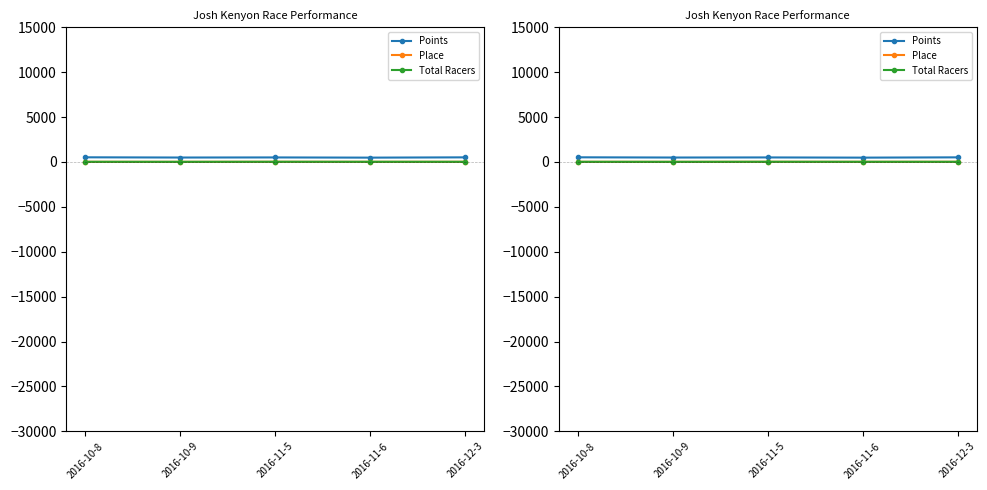

Reading left to right, extract all data points from this chart.

Points: 2016-10-8=514.6	2016-10-9=489.8	2016-11-5=500.5	2016-11-6=478.4	2016-12-3=509.5
Place: 2016-10-8=12.0	2016-10-9=10.0	2016-11-5=15.0	2016-11-6=12.0	2016-12-3=14.0
Total Racers: 2016-10-8=16.0	2016-10-9=13.0	2016-11-5=19.0	2016-11-6=17.0	2016-12-3=16.0